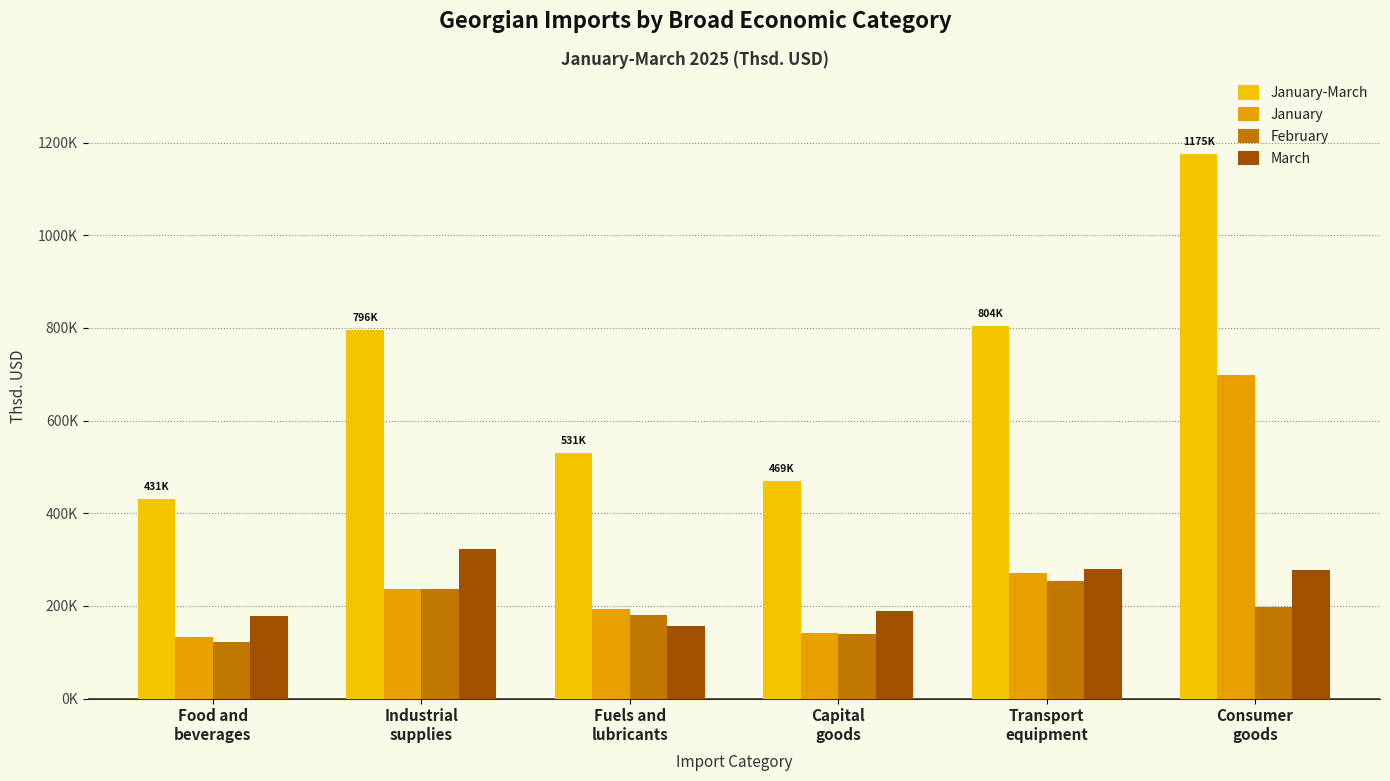

What is the difference between the second highest and minimum values in the January series?

139134.6